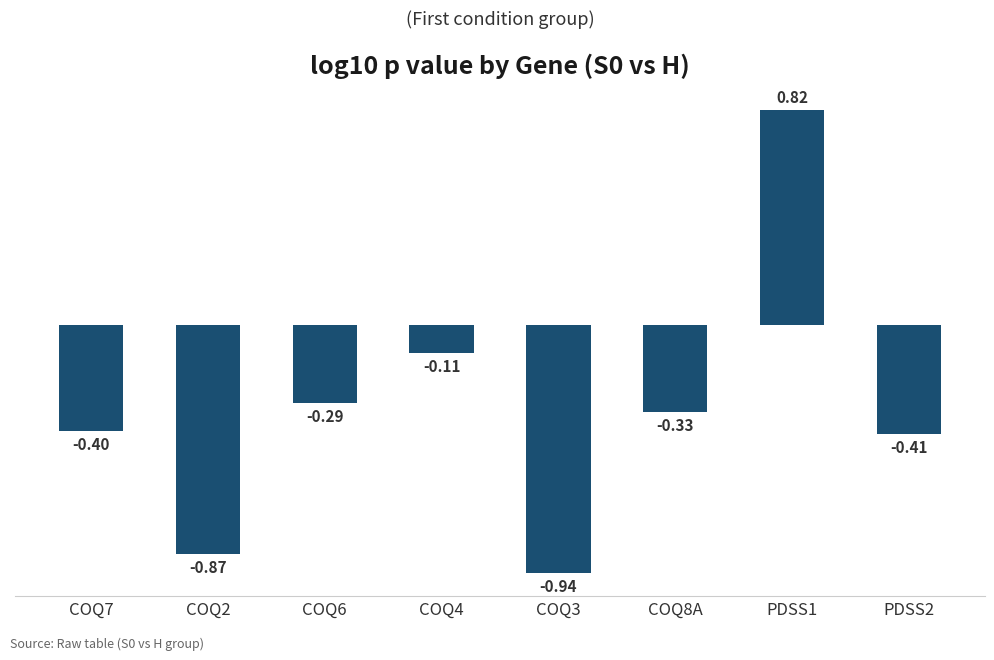

What is the sum of the values at COQ8A and COQ2?

-1.2